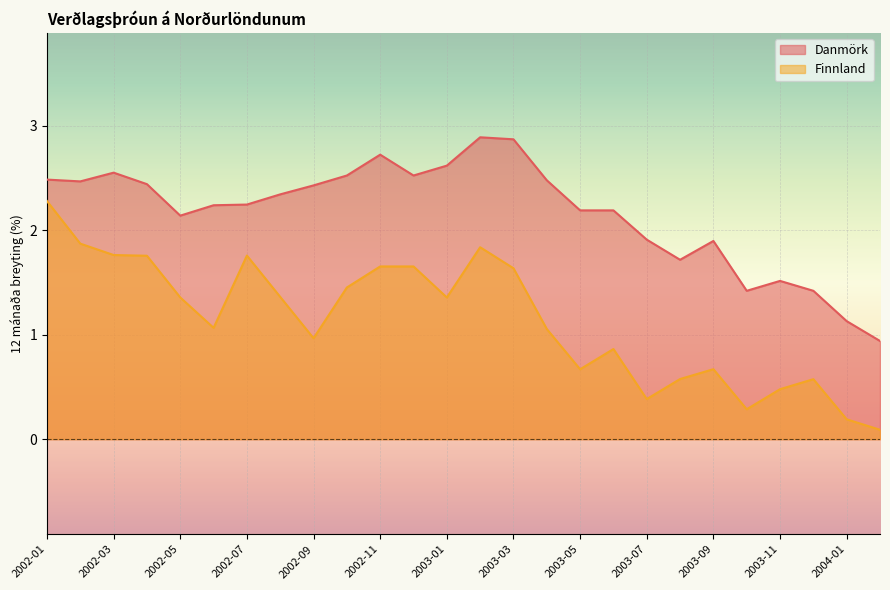

True or false: Finnland and Danmörk cross at least once.

False